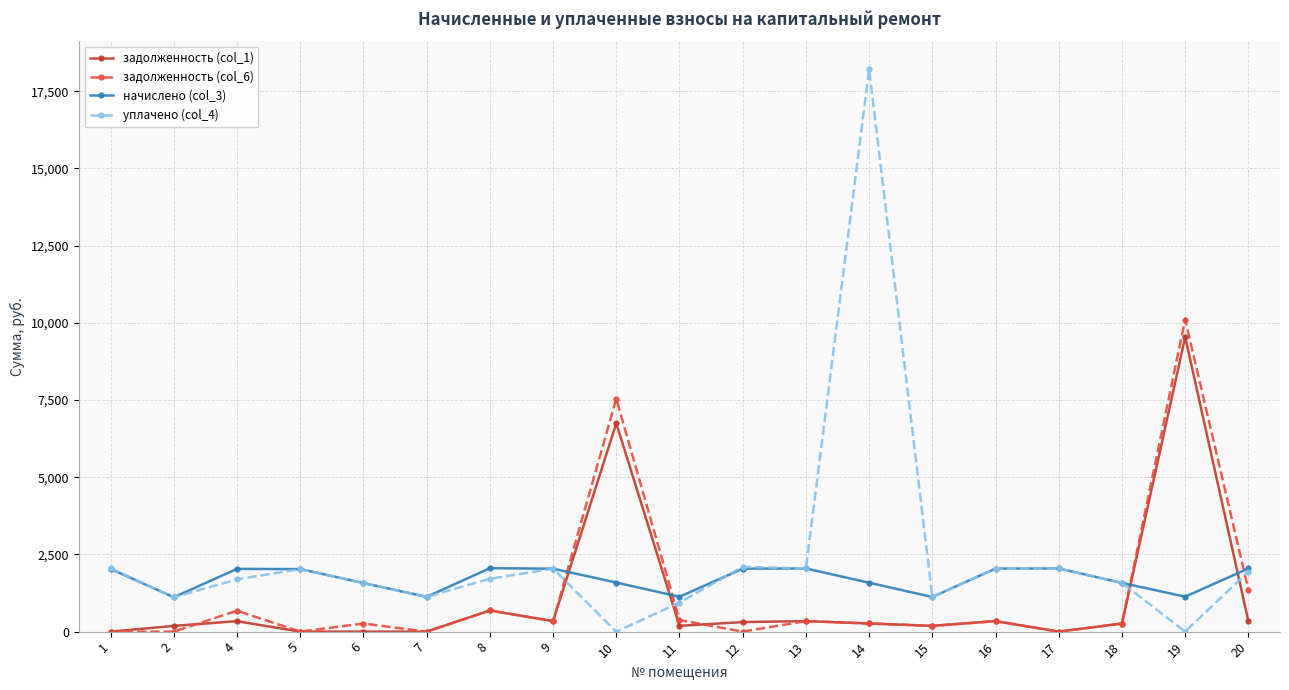

What is the total value across all series at 13?

4771.1